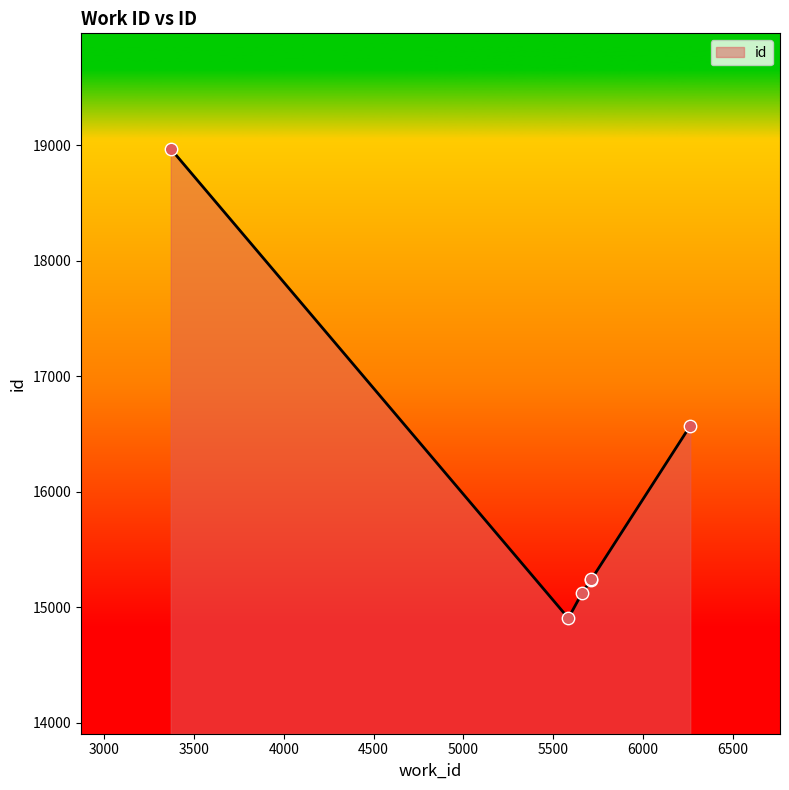

What is the change in value from 5661 to 3370?

+3844